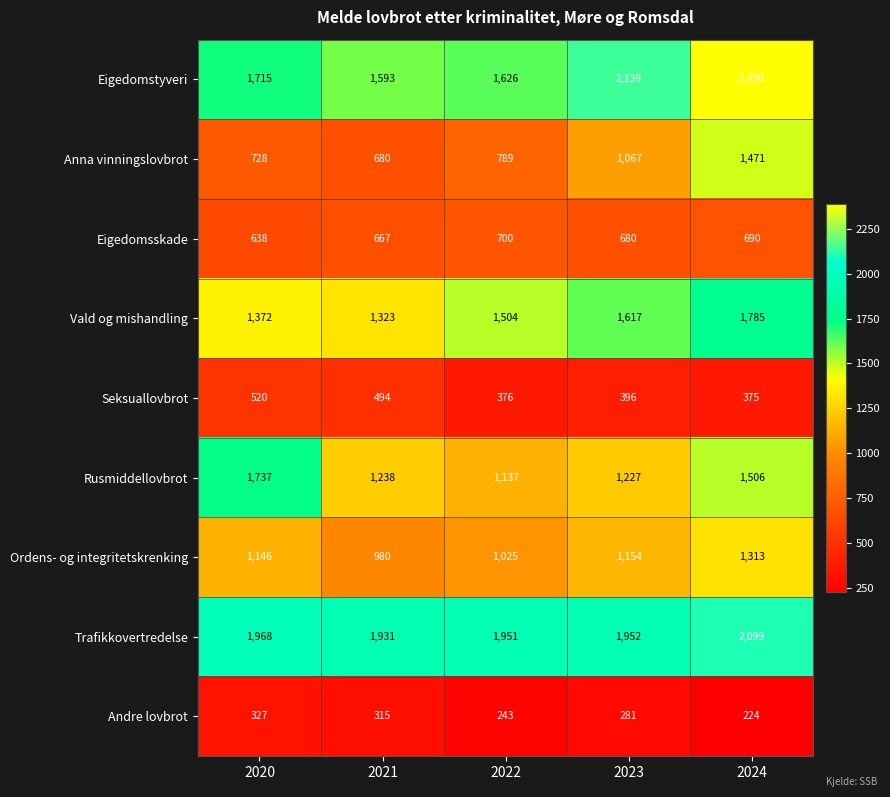

Between 2020 and 2023, which series saw the biggest shift?

Rusmiddellovbrot